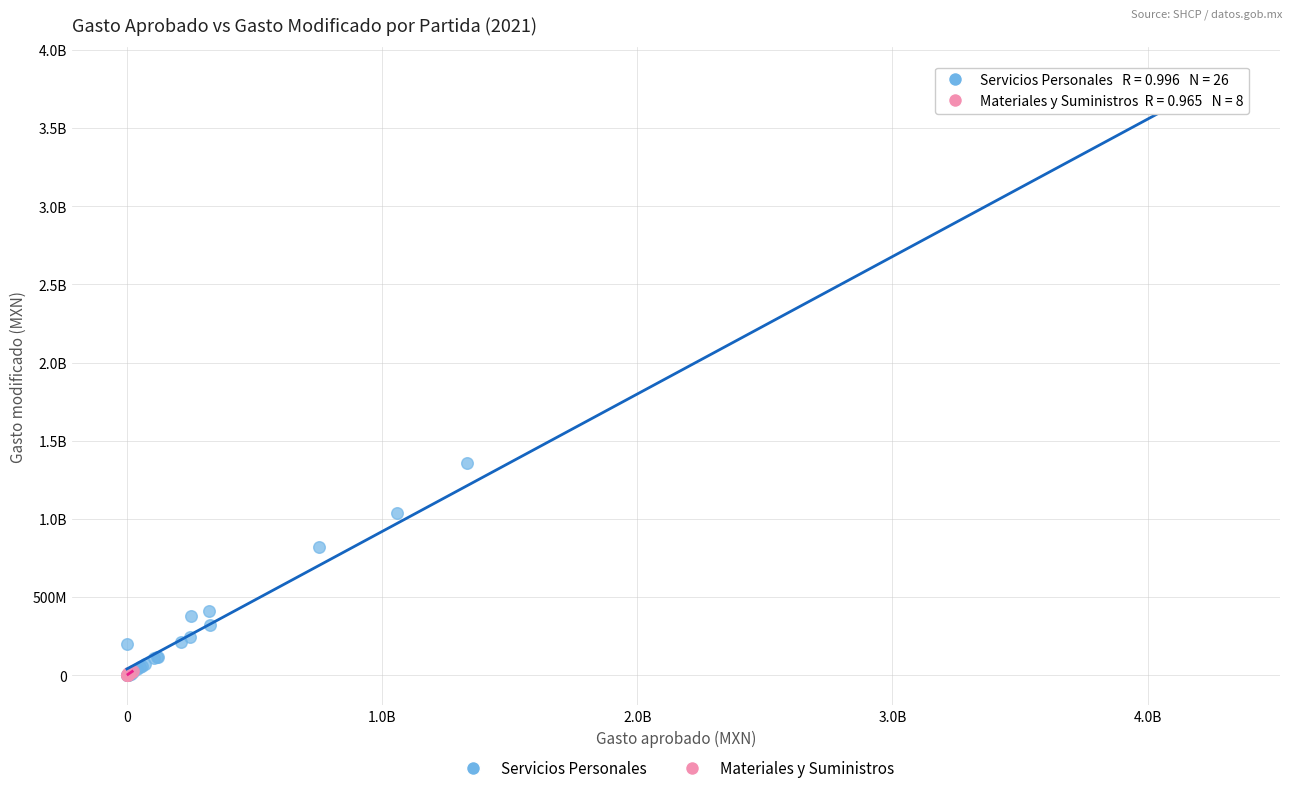

What are all the series names shown in the legend?

Servicios Personales, Materiales y Suministros